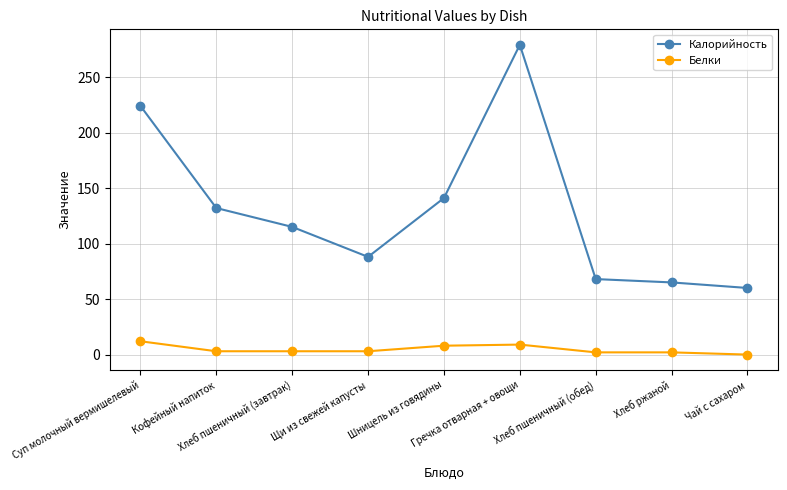

What is the difference between the second highest and minimum values in the Калорийность series?

164